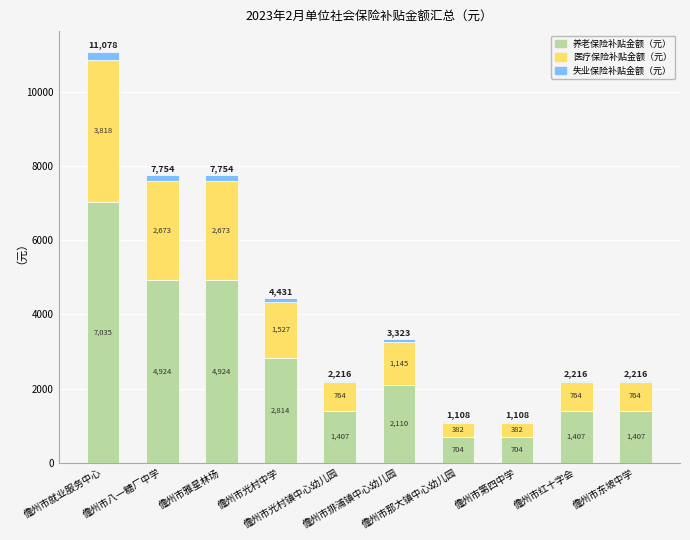

What is the total value across all series at 儋州市就业服务中心?

11077.5